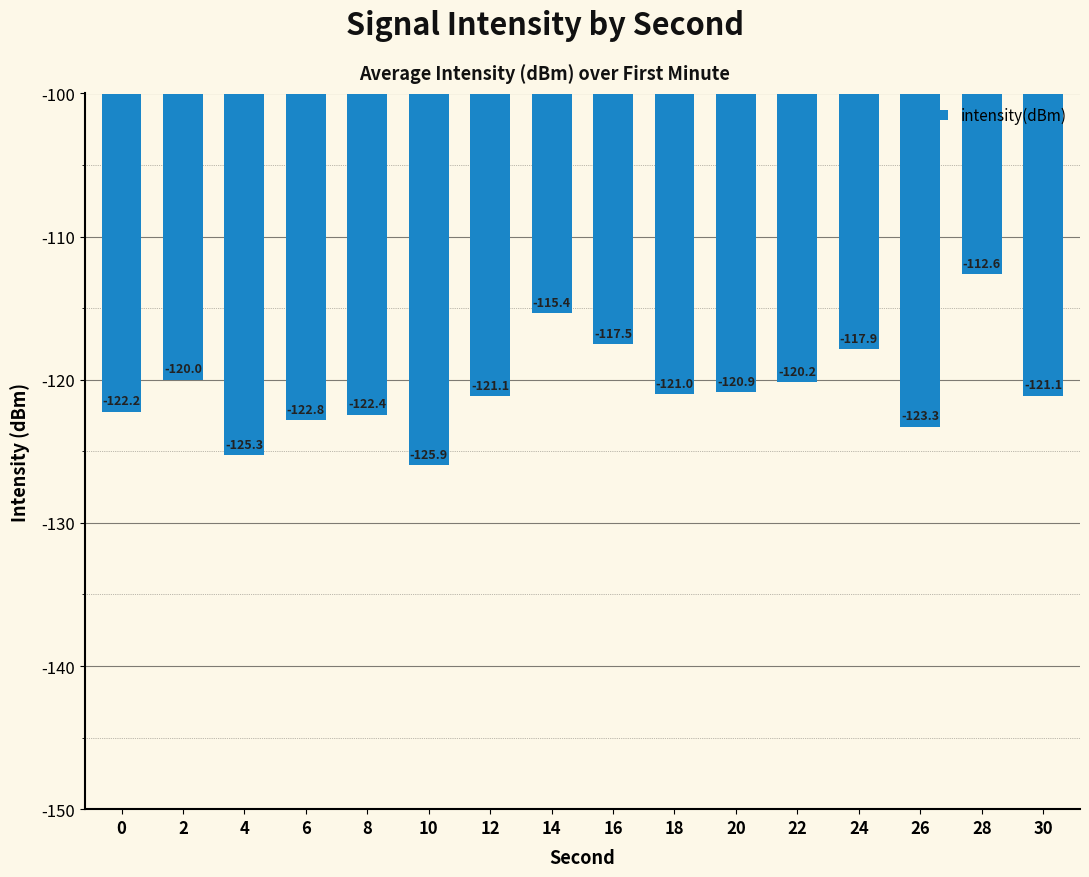

What is the change in value from 16 to 28?

+4.9